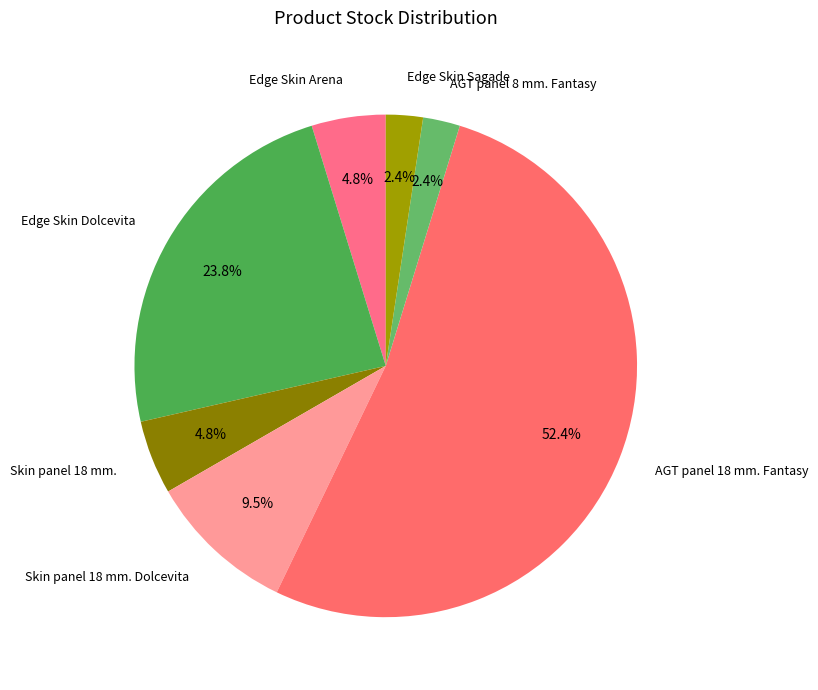

How many segments does this pie chart have?

7